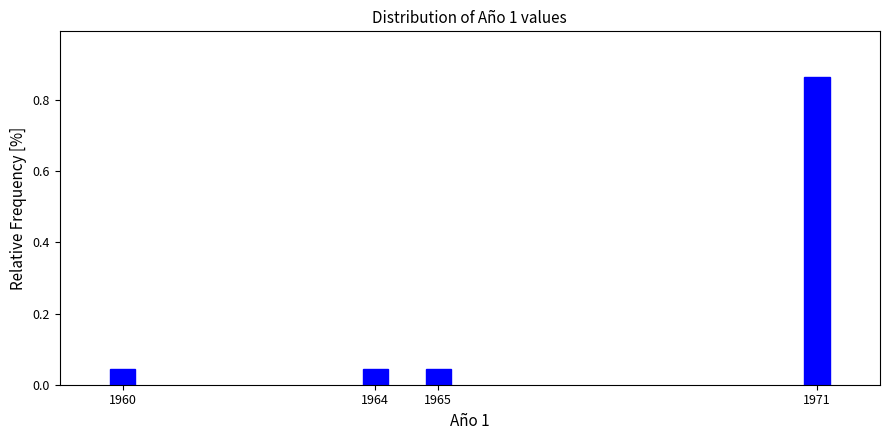

At which category does the chart reach its peak across all series?

1971